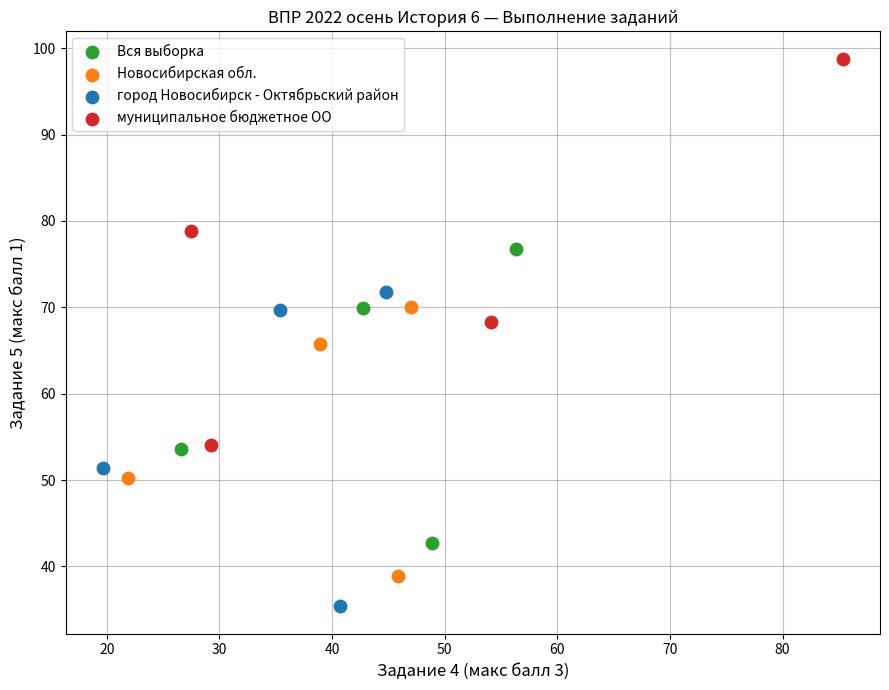

Which series has the largest Y range (max minus min)?

муниципальное бюджетное ОО